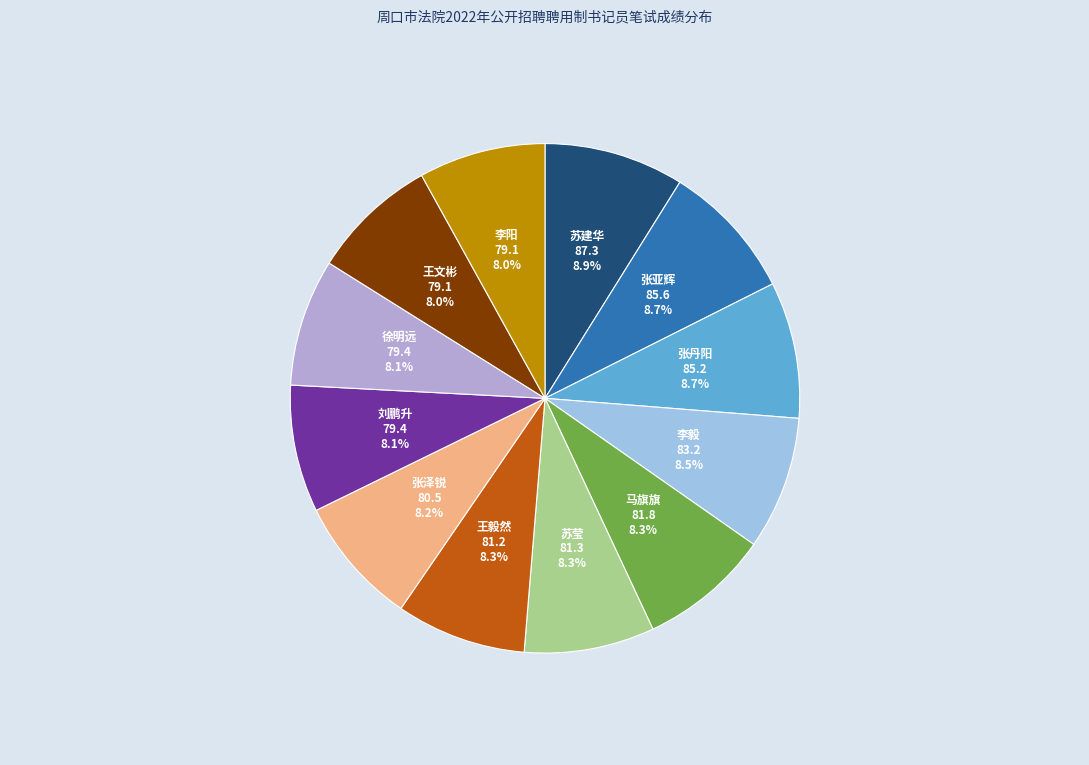

Approximately how many times larger is the value at 徐明远 compared to 李毅?

1.0